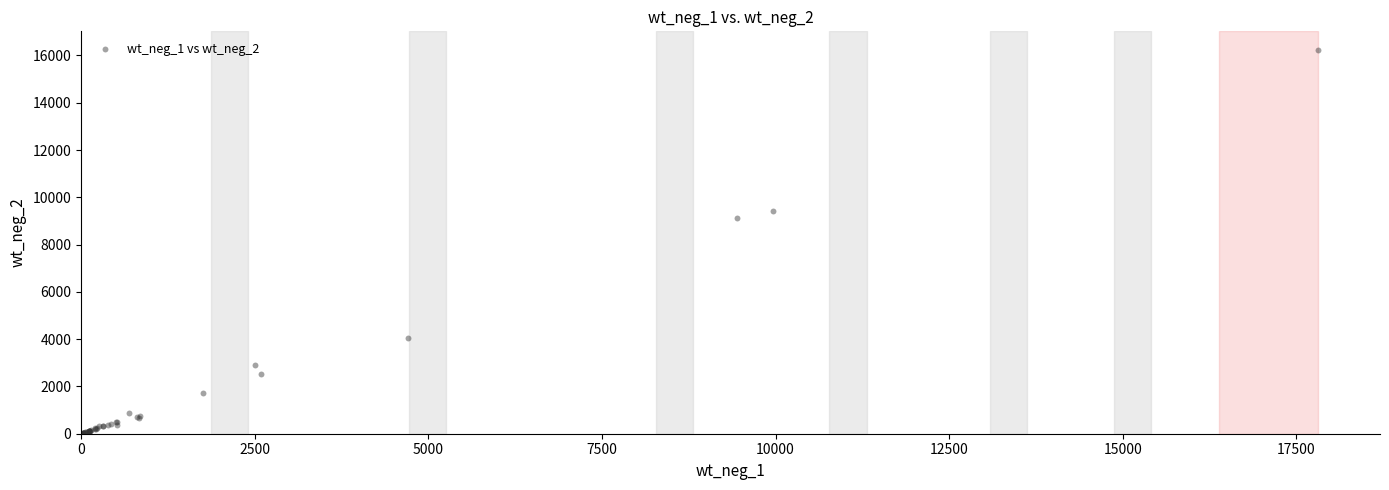

What Y value in the scatter plot is closest to 8109?

9141.8